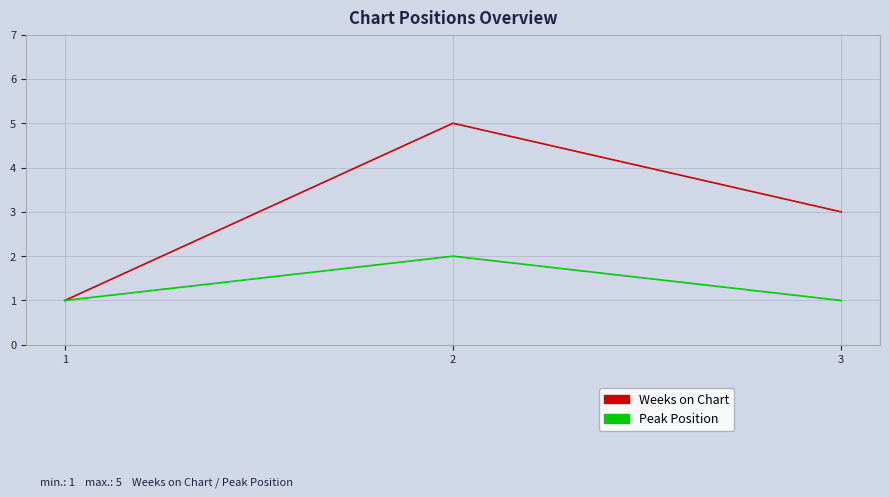

What is the maximum value shown in the chart?

5